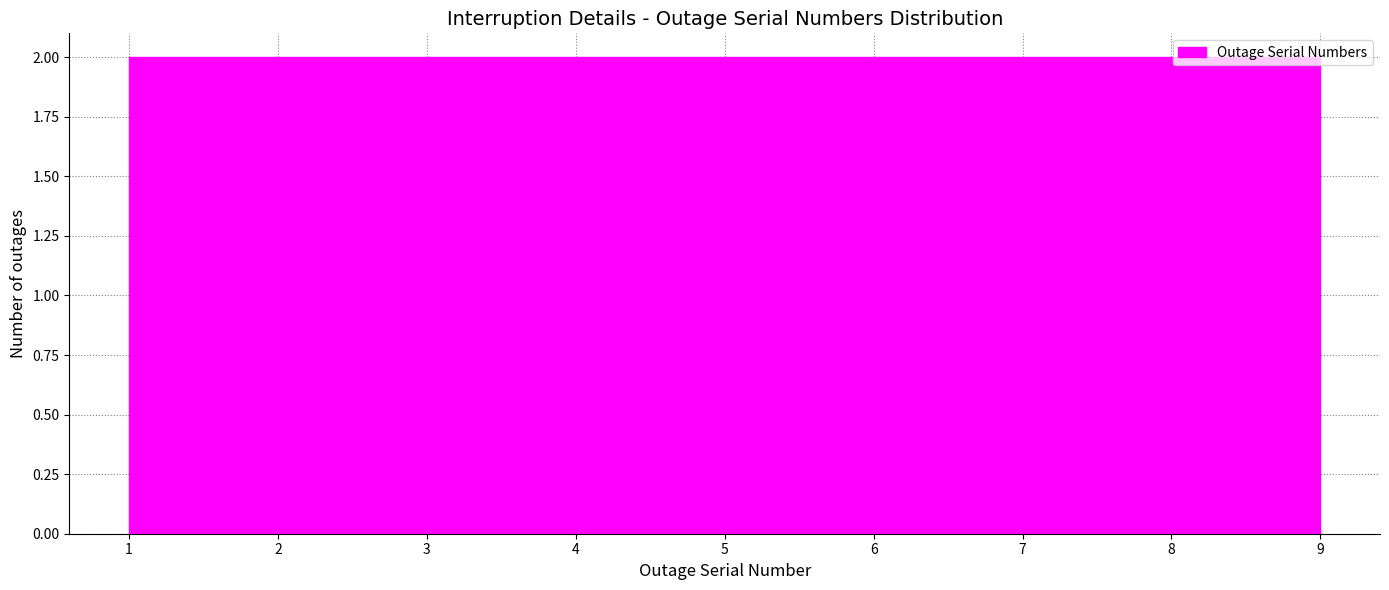

Reading left to right, transcribe this chart: for each bar, give the range it covers on the x-axis and its height. Neither the bar edges nor the heights are printed on the chart, so give them approximately, as read against the axes.

1.0 to 1.9: 2
1.9 to 2.8: 2
2.8 to 3.7: 2
3.7 to 4.6: 2
4.6 to 5.4: 2
5.4 to 6.3: 2
6.3 to 7.2: 2
7.2 to 8.1: 2
8.1 to 9.0: 2